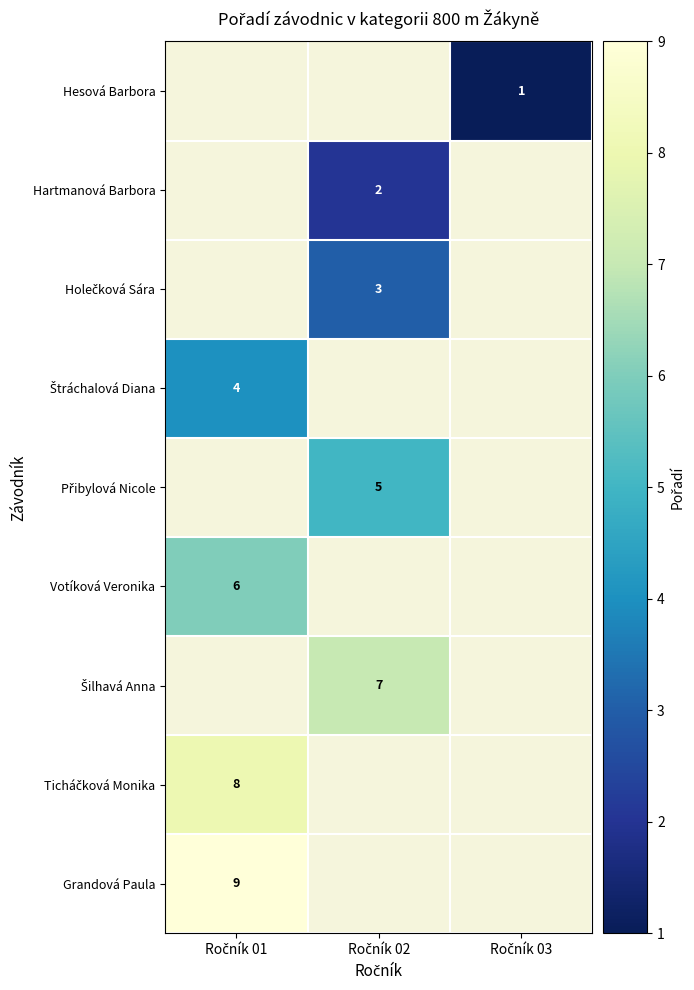

Which label corresponds to the largest value in the chart?

Ročník 01